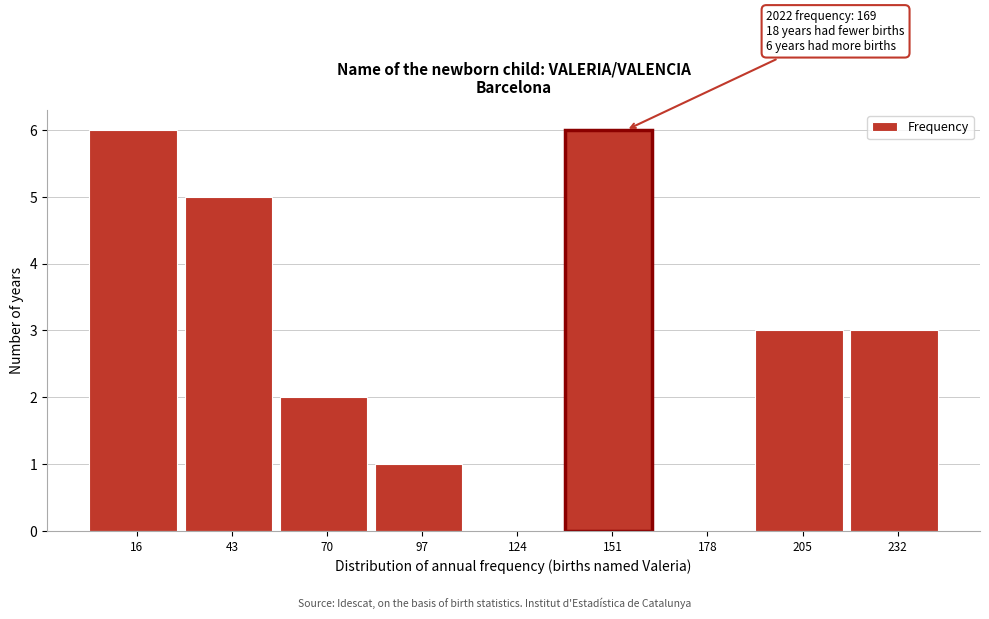

Reading right to left, extract all data points from this chart.

232=3	205=3	178=0	151=6	124=0	97=1	70=2	43=5	16=6